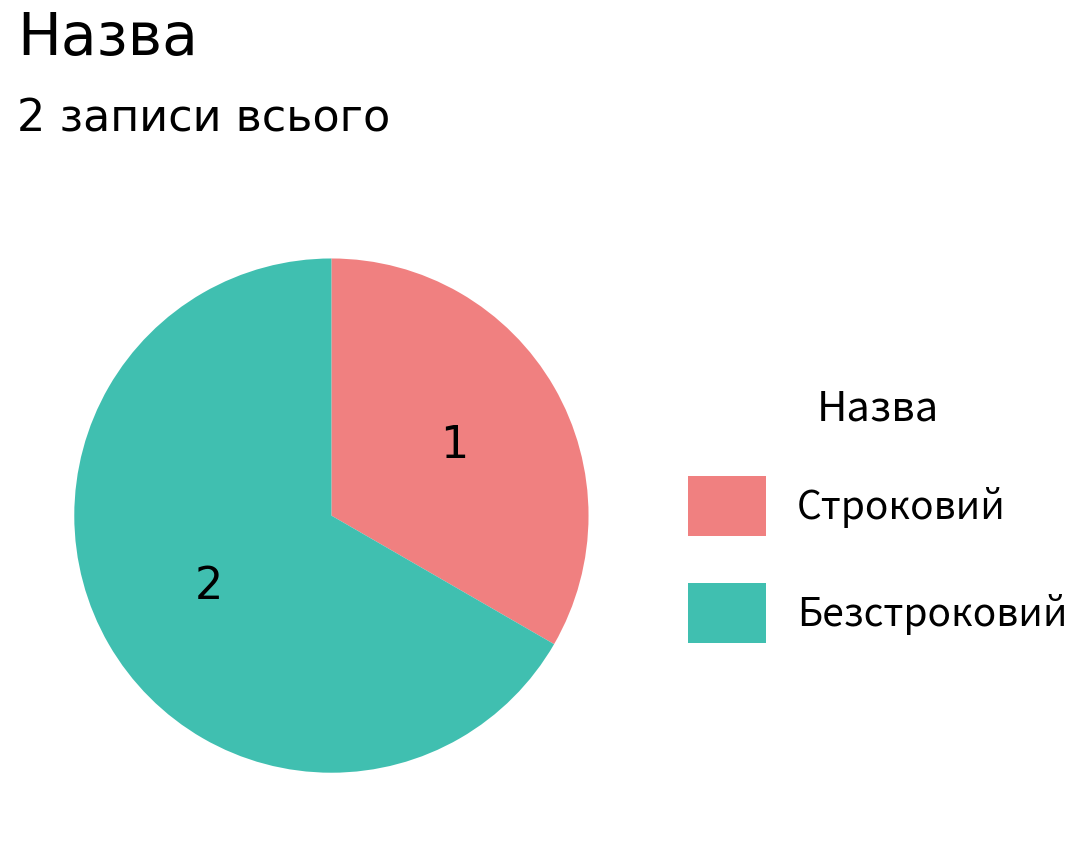

Do Безстроковий and Строковий together represent more than half of the pie?

Yes